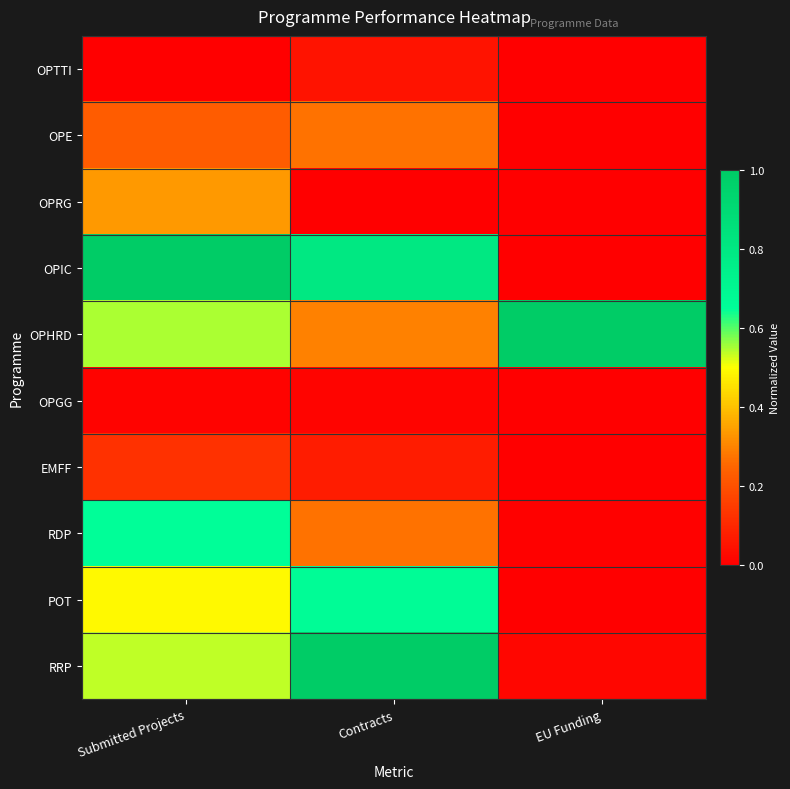

Which has a higher value, Contracts or EU Funding?

Contracts